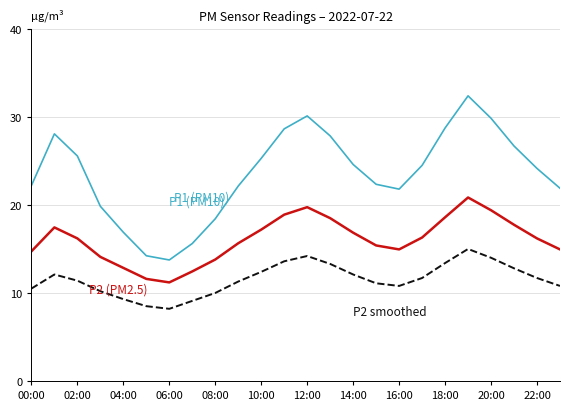

What is the smallest value displayed?

8.2